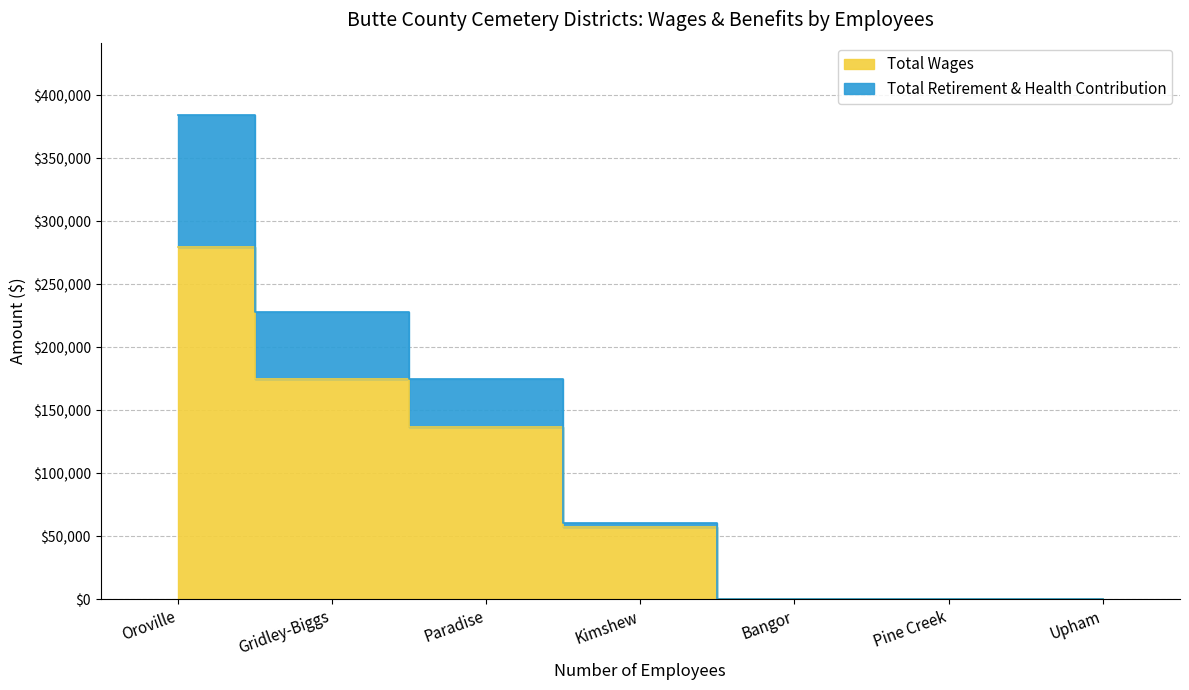

True or false: Total Retirement & Health Contribution and Total Wages cross at least once.

False